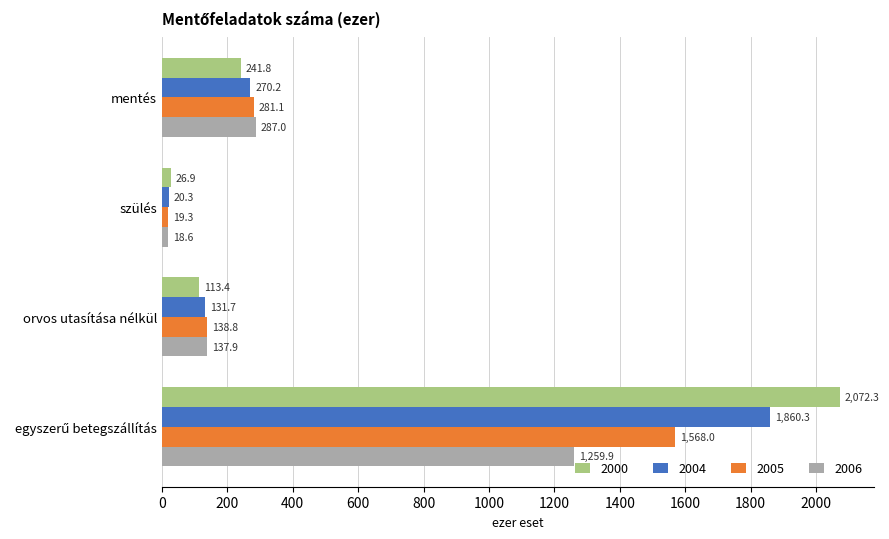

Which series has the largest range (max minus min)?

2000